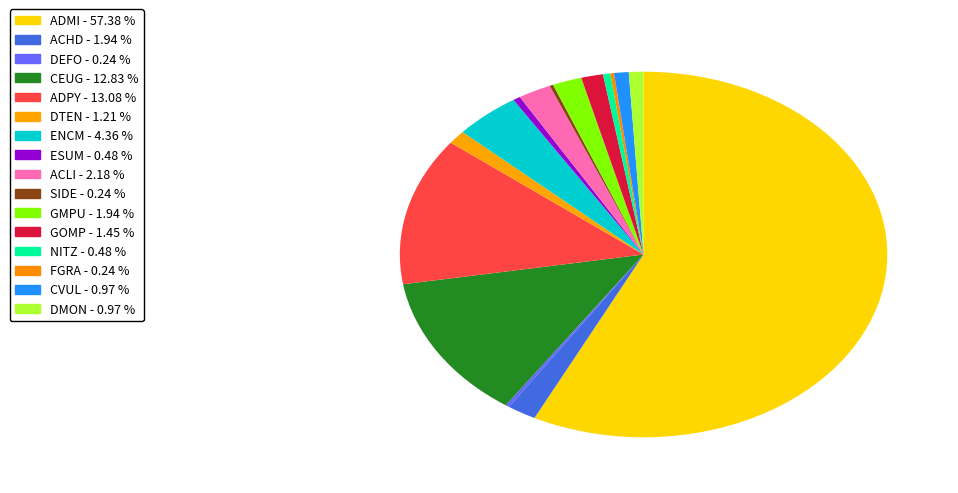

Which category accounts for the majority?

ADMI